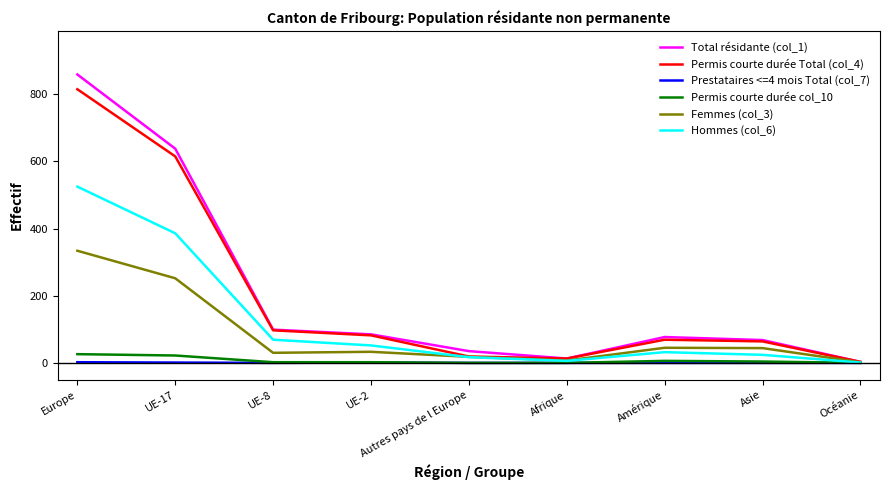

At which category is the sum across all series the highest?

Europe